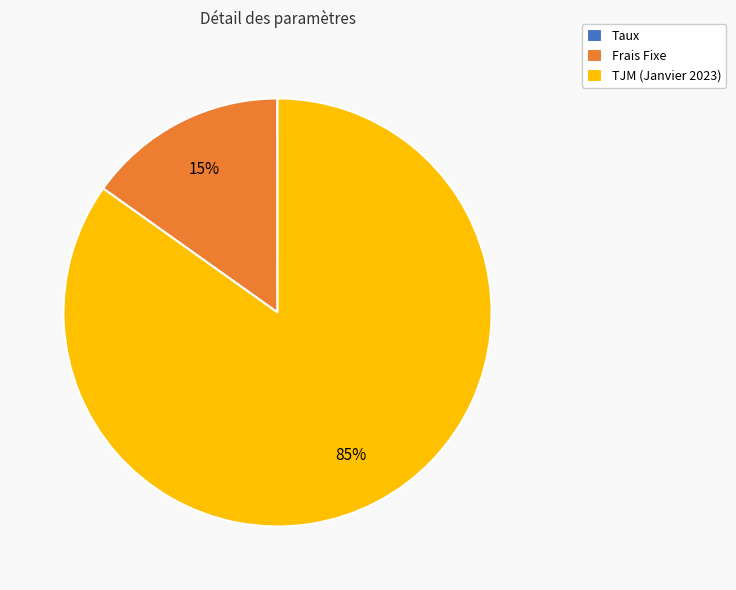

Is the sum of TJM (Janvier 2023) and Frais Fixe greater than half?

Yes